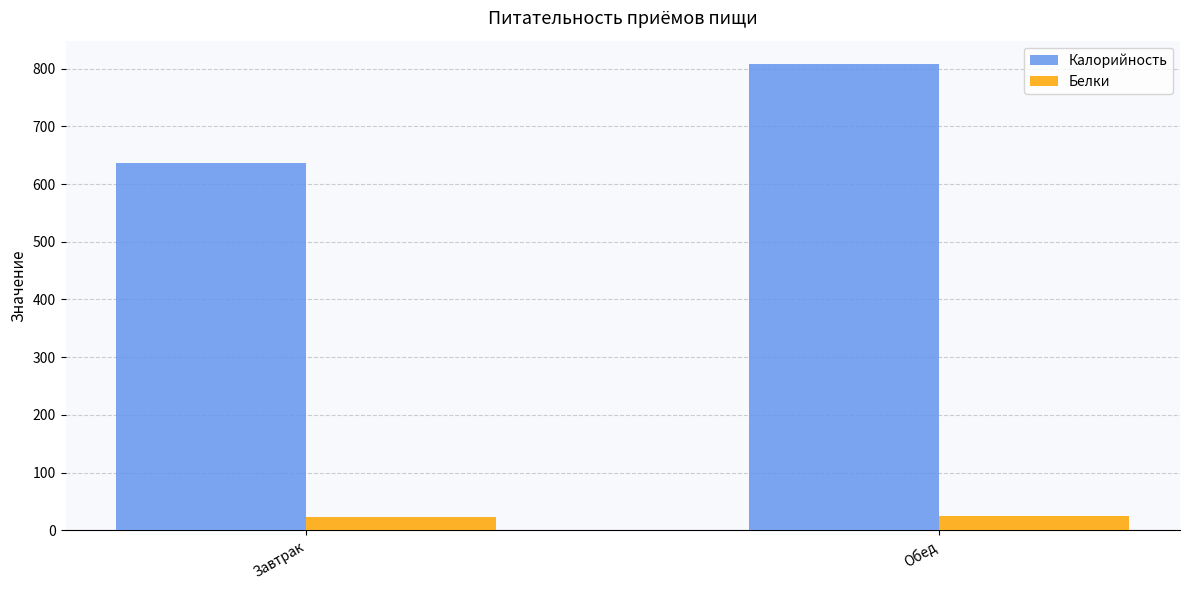

How many bars are there in total?

4